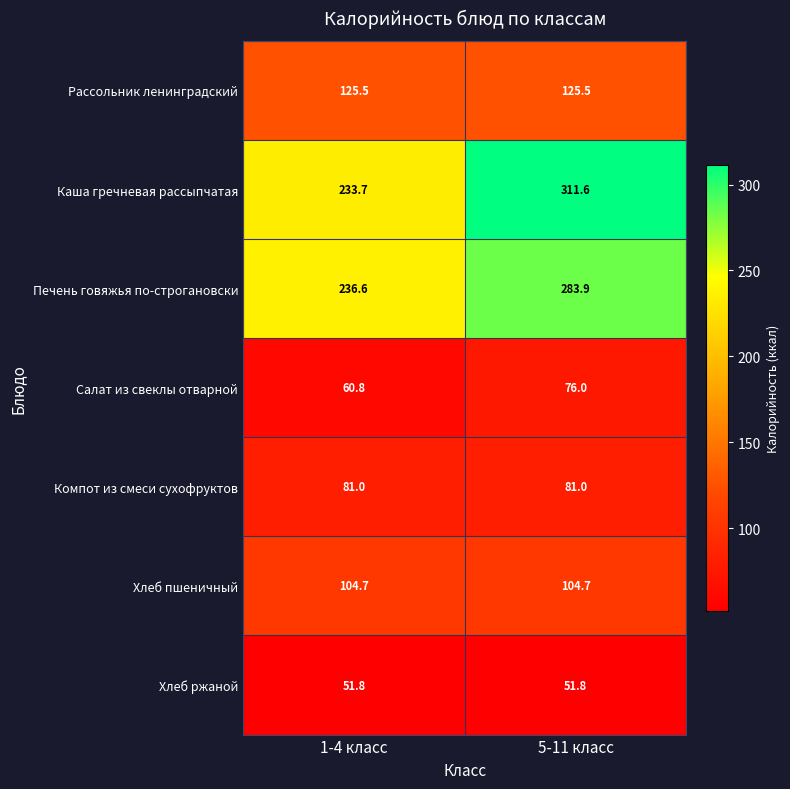

List the series in order of their peak value, lowest first.

Хлеб ржаной, Салат из свеклы отварной, Компот из смеси сухофруктов, Хлеб пшеничный, Рассольник ленинградский, Печень говяжья по-строгановски, Каша гречневая рассыпчатая